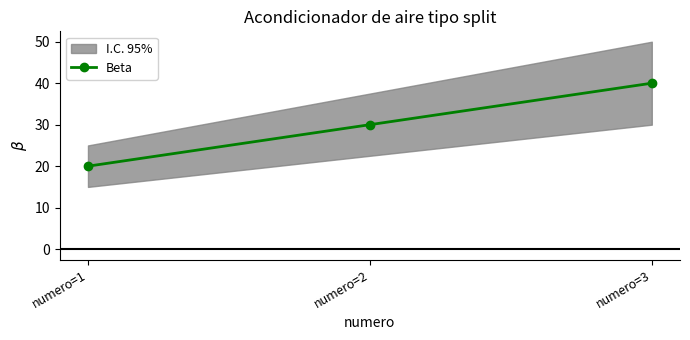

How many data points are above 30?

1